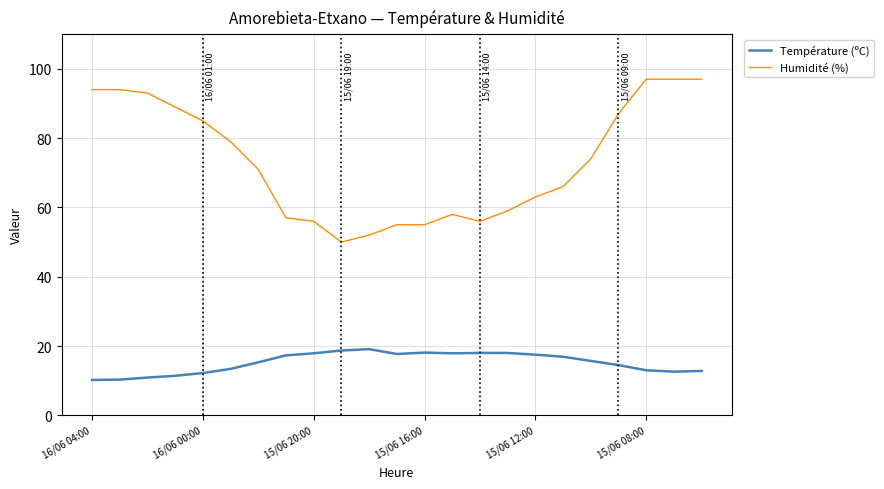

True or false: Humidité (%) and Température (ºC) intersect in this chart.

False